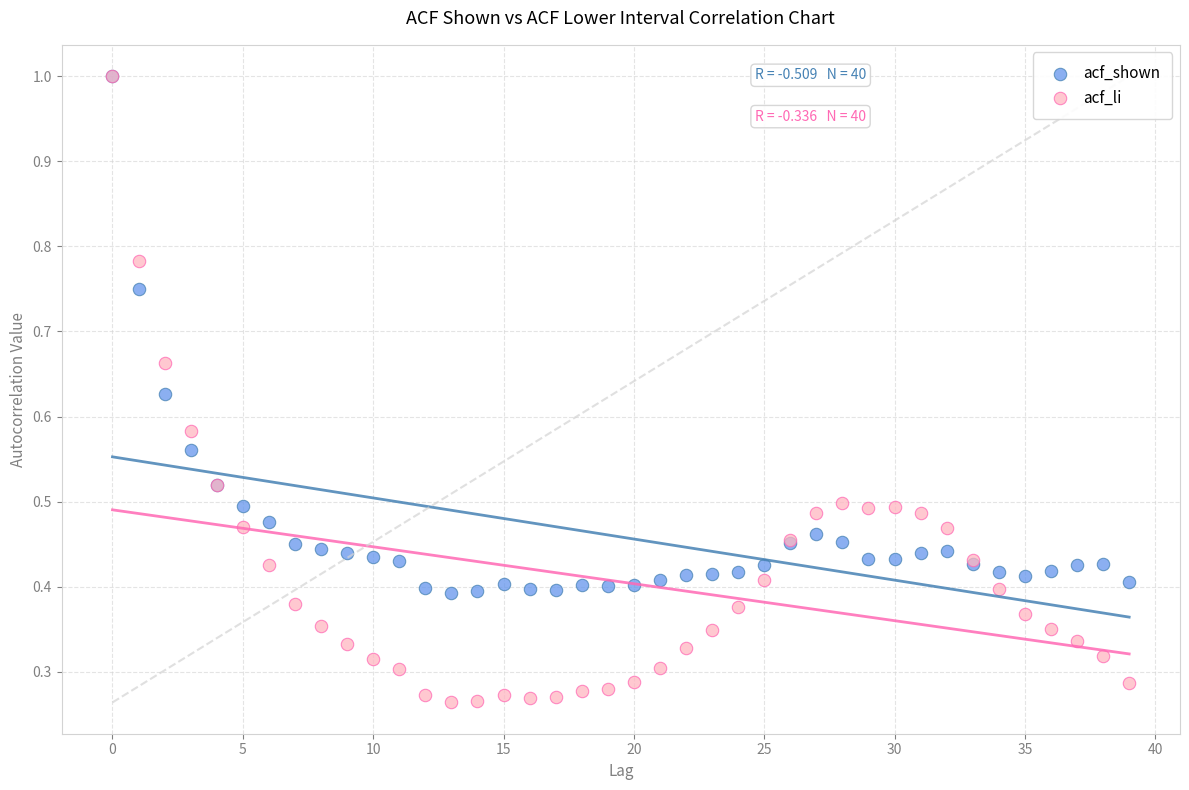

What are all the series names shown in the legend?

acf_shown, acf_li